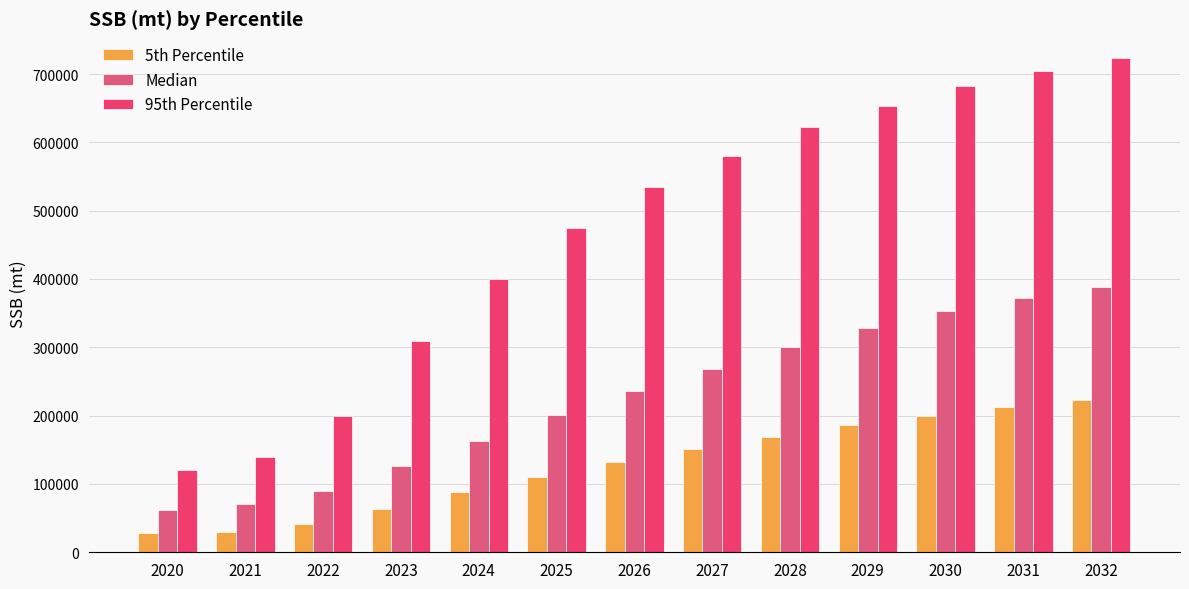

At how many categories does at least one series exceed 490527?

7